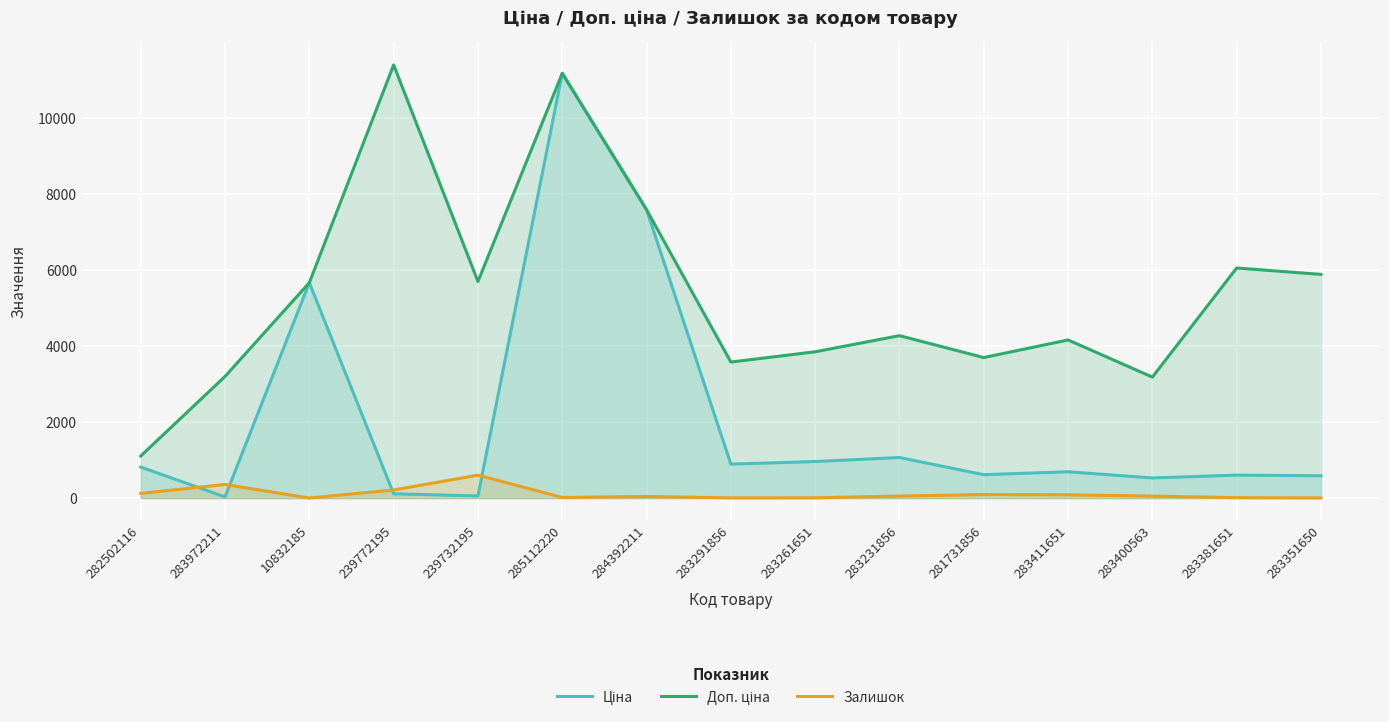

True or false: Доп. ціна has a value of 1924.0 at 283261651.

False